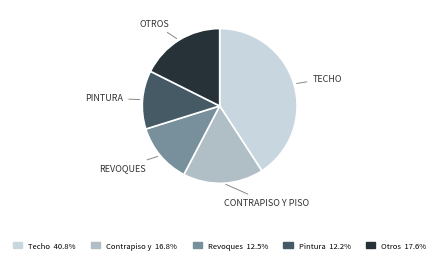

Is there a majority slice in this chart?

No